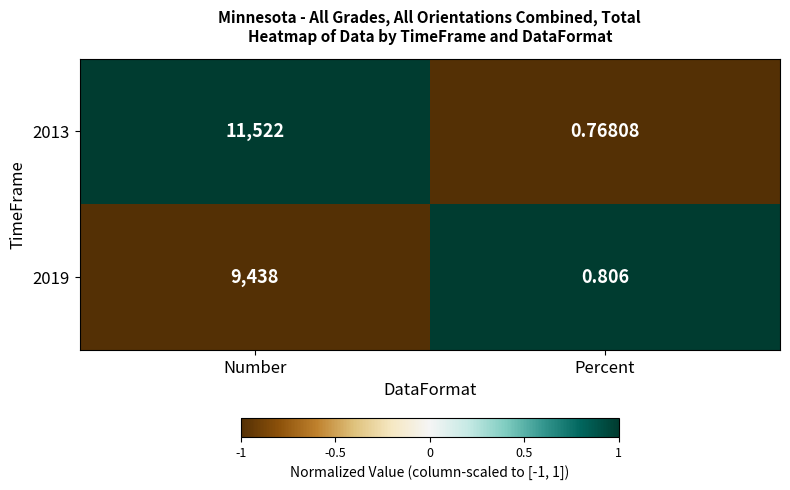

Which category has the lowest value in the 2019 series?

Percent